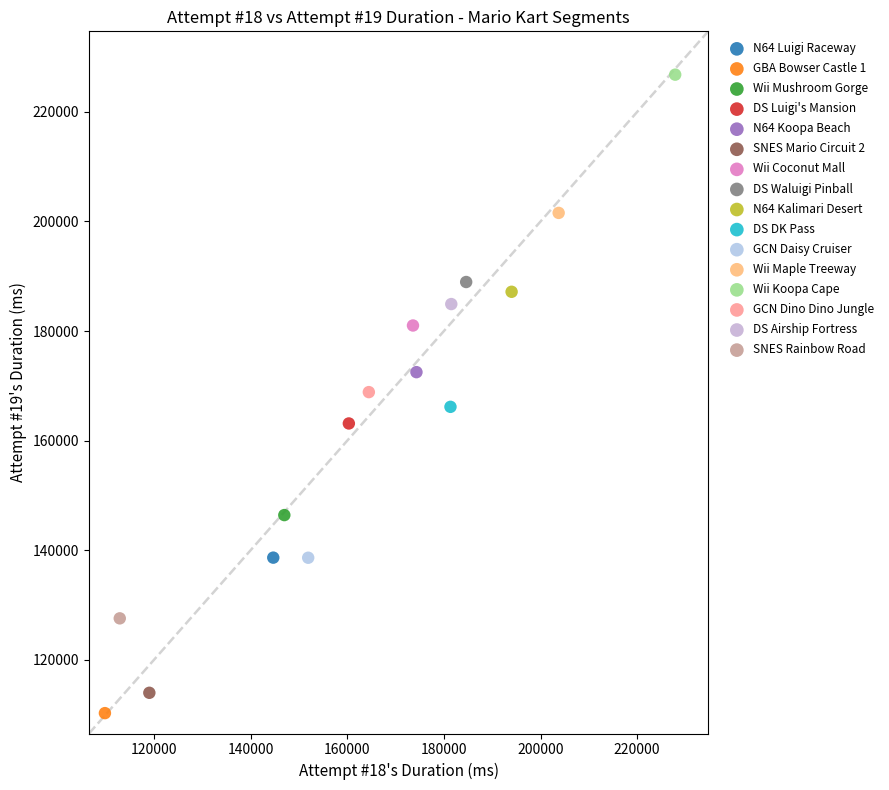

Which series contains the highest Y value?

Wii Koopa Cape